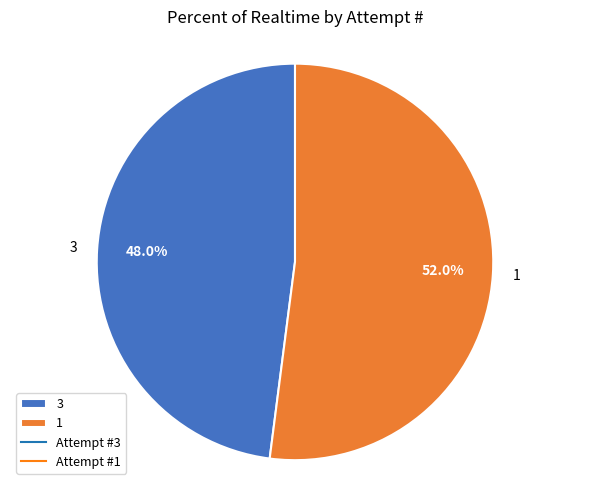

Combined, do 1 and 3 account for over 50%?

Yes